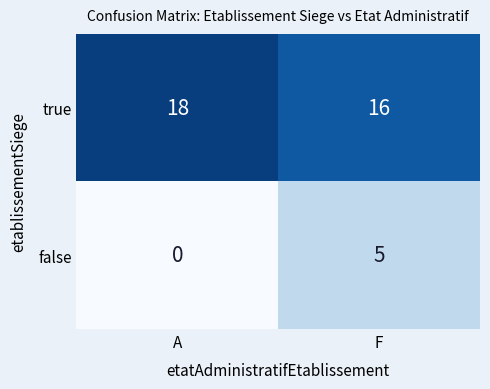

At how many categories does at least one series exceed 6?

2